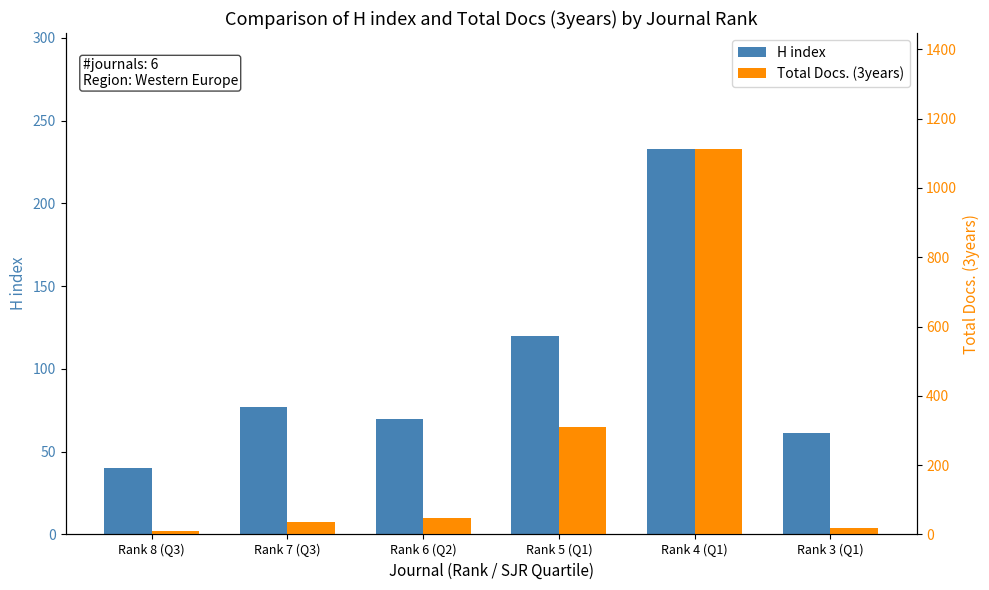

How many groups of bars are there?

6